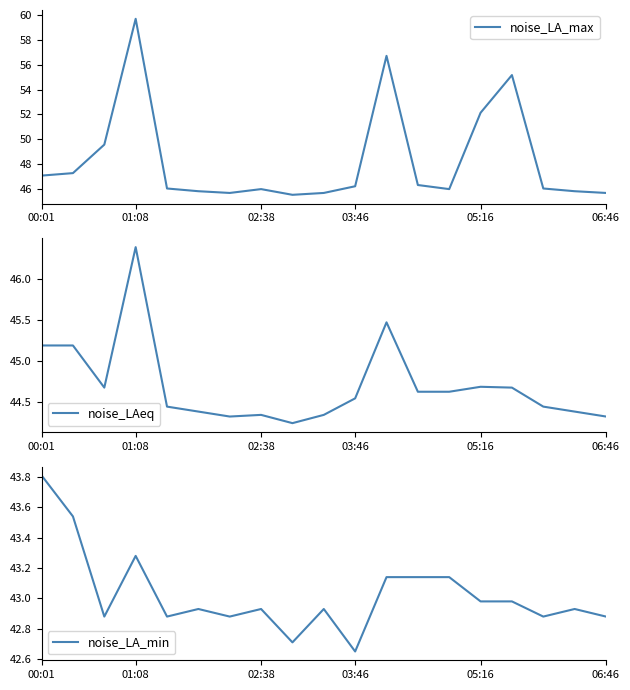

How many interior local valleys does the noise_LA_min series have?

6